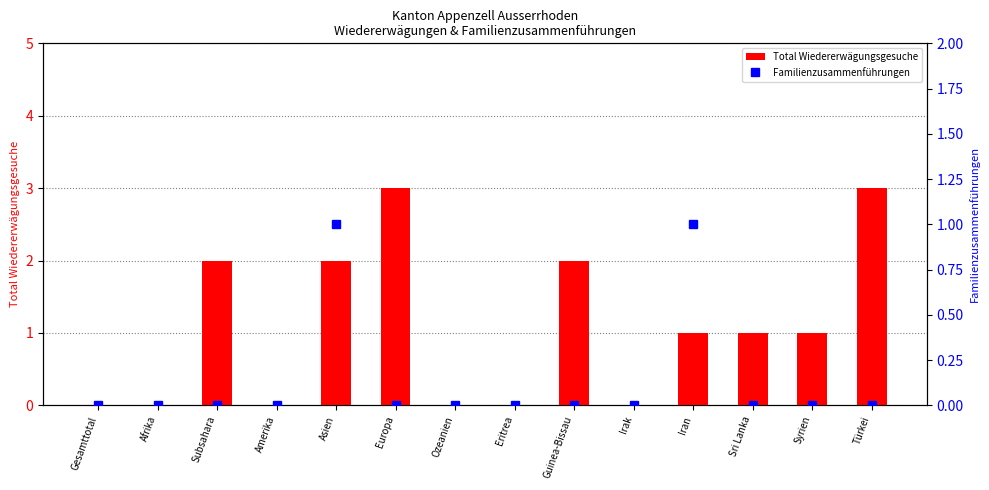

At how many categories does at least one series exceed 2?

2